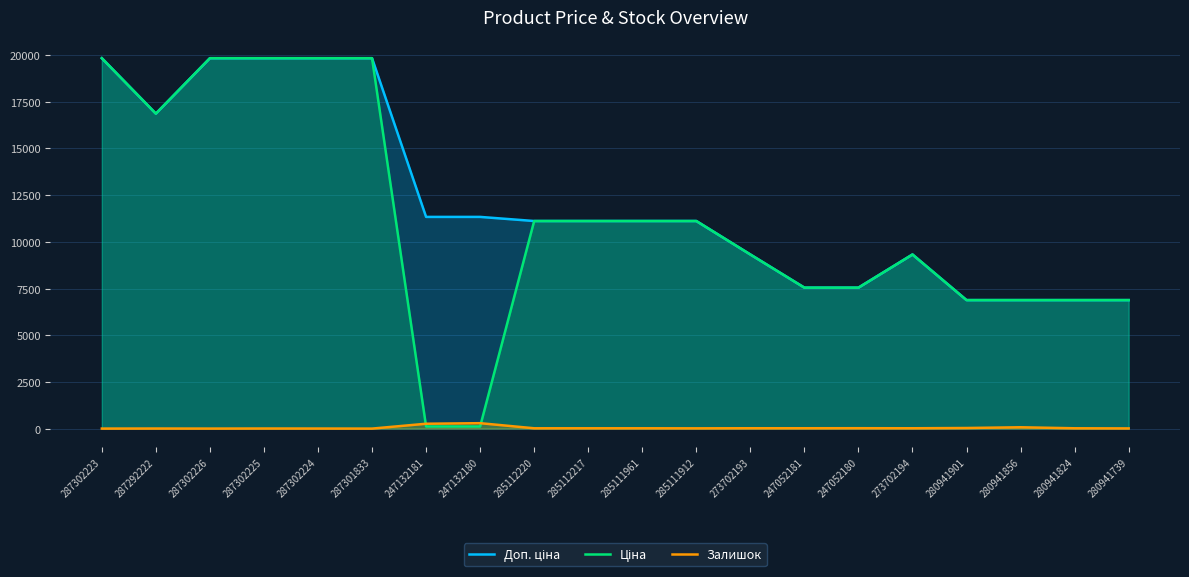

Which series has the largest total across all categories?

Доп. ціна